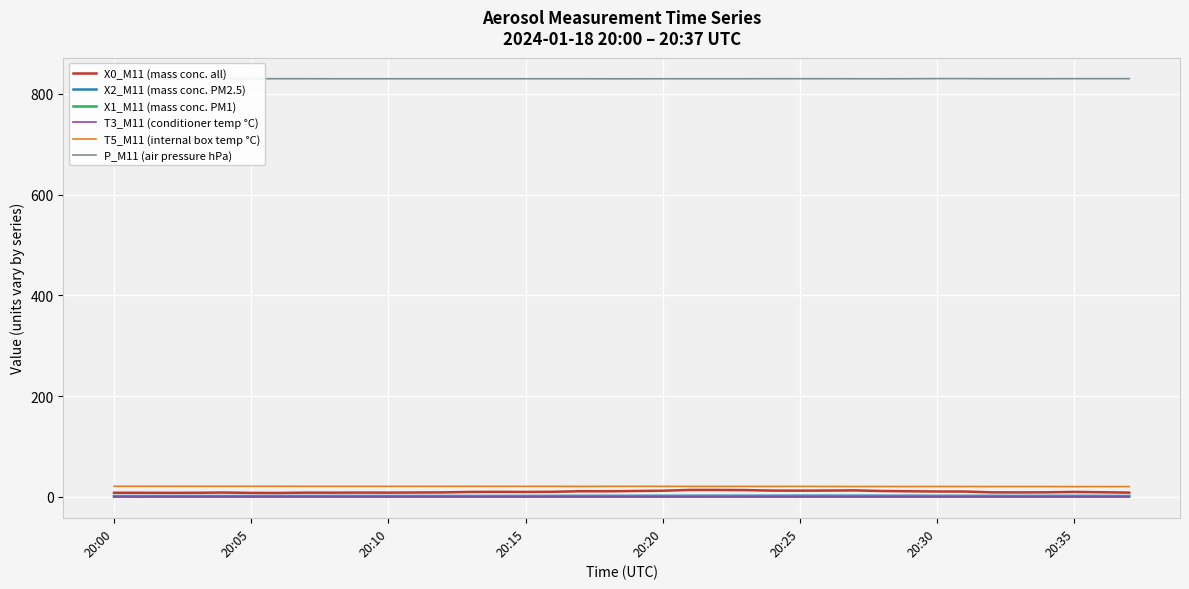

Reading left to right, extract all data points from this chart.

X0_M11 (mass conc. all): 8.2	8.1	8.0	8.1	8.6	7.9	7.8	8.4	8.4	8.5	8.4	8.7	8.9	9.8	10.0	9.8	10.1	11.2	11.1	11.7	12.2	13.8	13.7	13.4	12.4	12.3	12.5	12.9	11.6	11.1	10.7	10.6	9.0	8.8	9.0	9.8	9.2	8.4
X2_M11 (mass conc. PM2.5): 1.7	1.7	1.7	1.7	1.7	1.7	1.8	1.8	1.9	1.8	1.8	1.8	1.8	1.8	1.7	1.8	1.9	2.0	2.0	2.1	2.1	2.2	2.2	2.2	2.2	2.3	2.4	2.3	2.3	2.2	2.0	2.0	2.0	1.9	1.9	2.0	1.9	1.7
X1_M11 (mass conc. PM1): 0.9	0.9	0.9	0.9	0.9	0.9	0.9	0.9	0.9	0.9	0.9	0.9	0.9	0.9	1.0	1.0	1.0	1.0	1.0	1.0	1.0	1.0	1.0	1.0	1.0	1.0	1.0	1.0	1.0	1.0	1.0	1.0	1.0	1.0	1.0	1.0	1.0	1.0
T3_M11 (conditioner temp °C): 0.0	0.0	0.0	0.0	0.0	0.0	0.0	0.0	0.0	0.0	0.0	0.0	0.0	0.0	0.0	0.0	0.0	0.0	0.0	0.0	0.0	0.0	0.0	0.0	0.0	0.0	0.0	0.0	0.0	0.0	0.0	0.0	0.0	0.0	0.0	0.0	0.0	0.0
T5_M11 (internal box temp °C): 21.0	21.0	21.0	21.0	21.0	21.0	21.0	20.9	20.9	20.9	20.9	20.9	20.9	20.9	20.9	20.9	20.9	20.8	20.9	20.9	20.9	20.8	20.8	20.8	20.8	20.8	20.7	20.6	20.6	20.6	20.6	20.6	20.5	20.5	20.5	20.4	20.4	20.4
P_M11 (air pressure hPa): 829.6	829.6	829.5	829.4	829.6	829.7	829.8	829.8	829.7	829.7	829.7	829.7	829.7	829.7	829.7	829.7	829.7	829.7	829.6	829.6	829.7	829.7	829.7	829.7	829.8	829.8	829.8	829.7	829.7	829.8	830.0	830.0	829.8	829.8	829.8	829.9	829.9	829.9